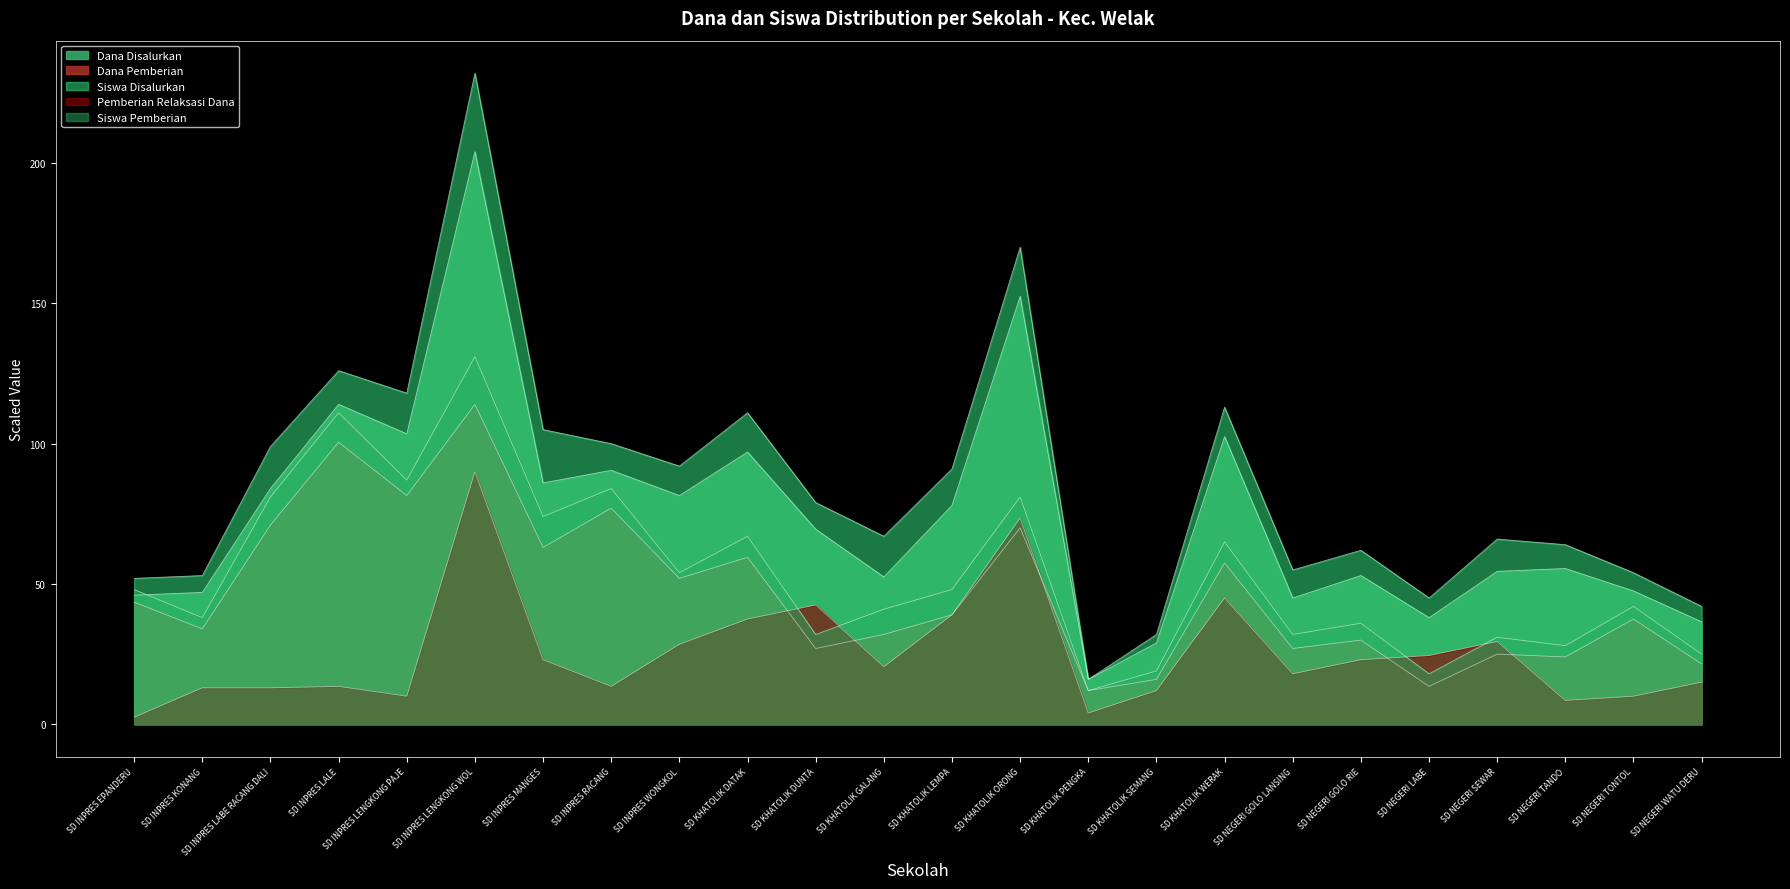

What are all the series names shown in the legend?

Dana Disalurkan, Dana Pemberian, Siswa Disalurkan, Pemberian Relaksasi Dana, Siswa Pemberian